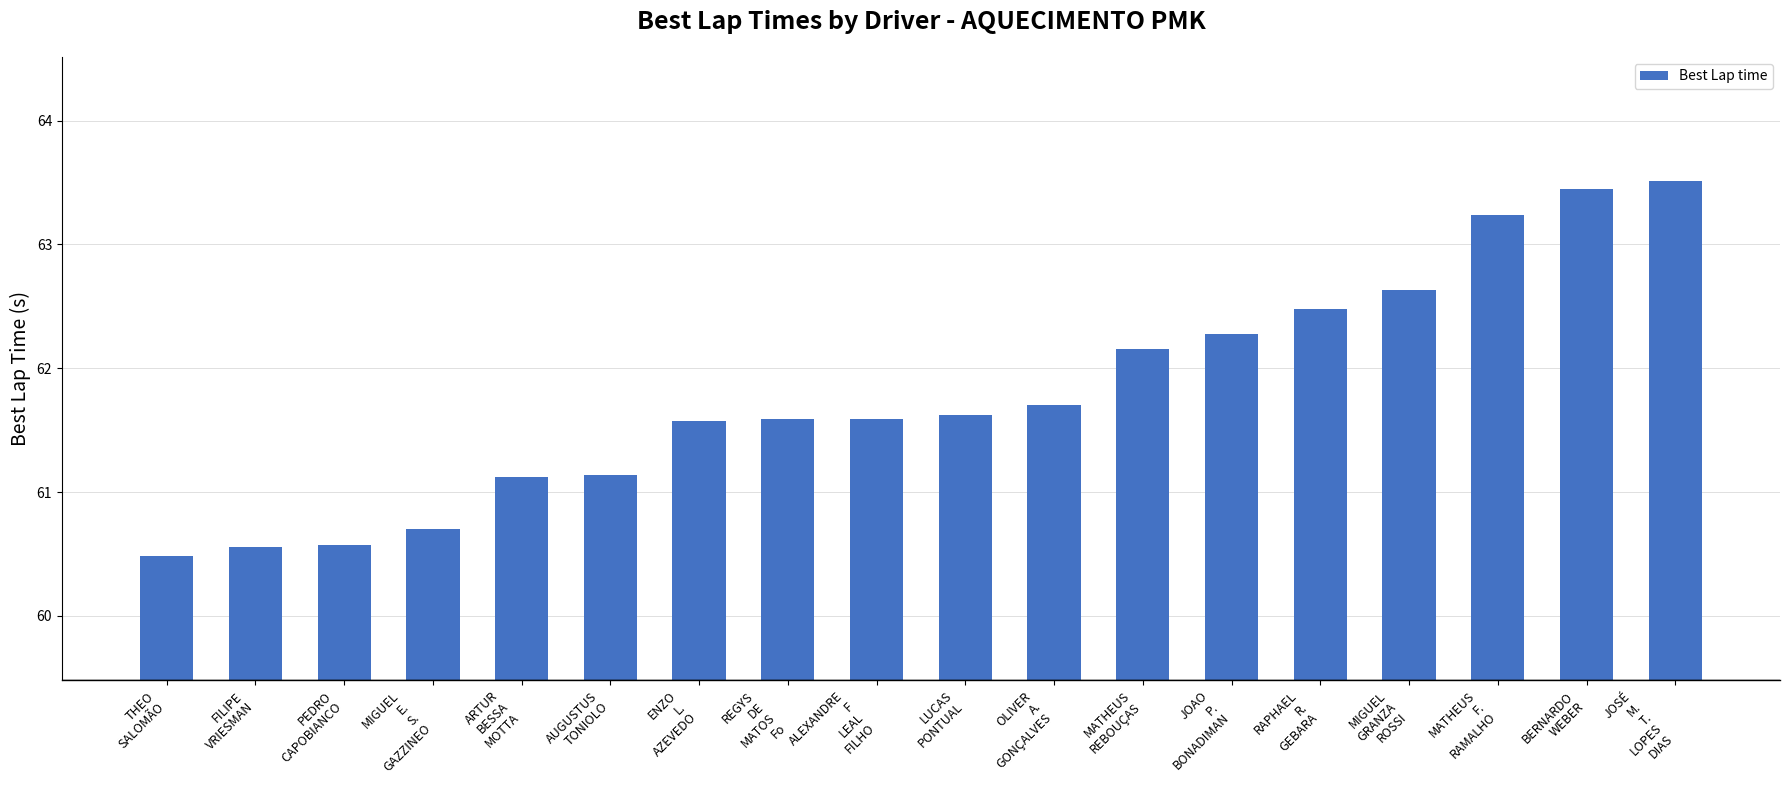

Approximately how many times larger is the value at JOSÉ
M.
T.
LOPES
DIAS compared to BERNARDO
WEBER?

1.0